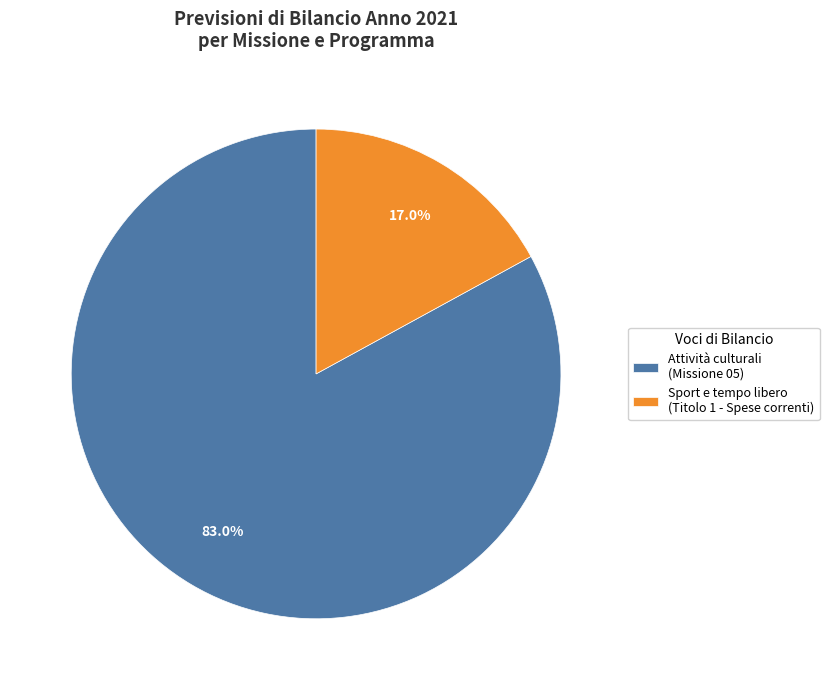

Combined, what portion of the pie is Sport e tempo libero (Titolo 1 - Spese correnti) and Attività culturali (Missione 05)?

100.0%